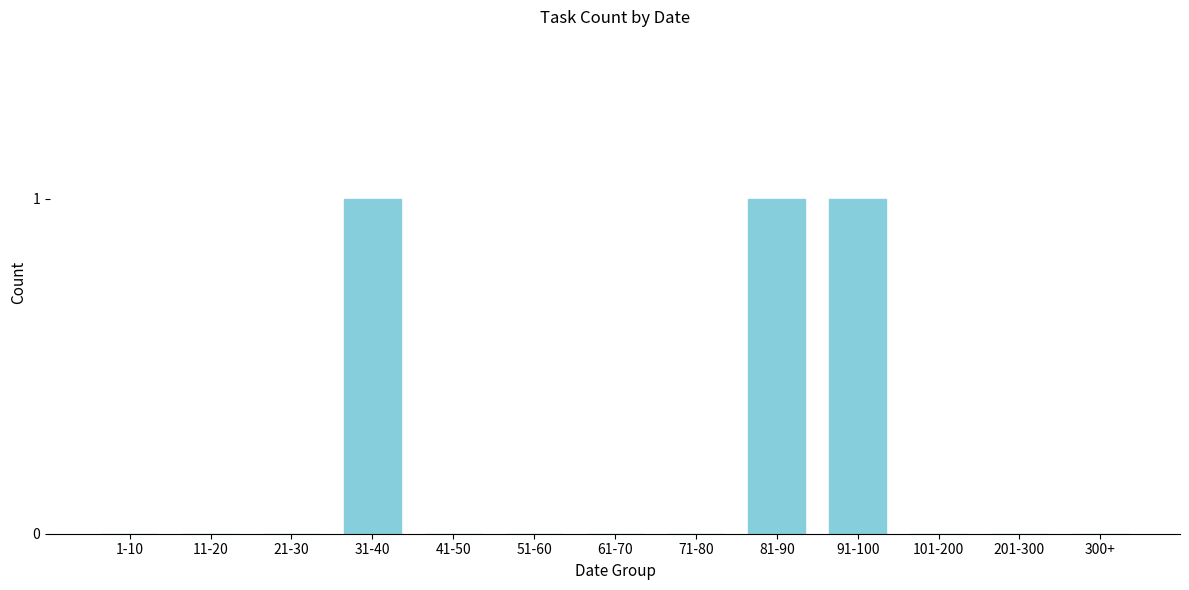

Reading left to right, transcribe all the data shown in this chart.

1-10=0	11-20=0	21-30=0	31-40=1	41-50=0	51-60=0	61-70=0	71-80=0	81-90=1	91-100=1	101-200=0	201-300=0	300+=0